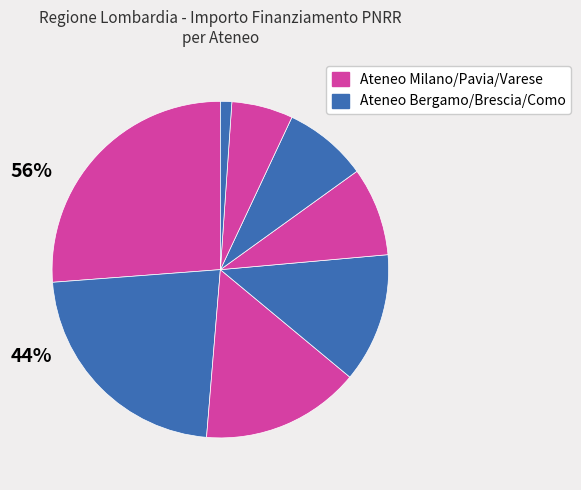

How many slices are in this pie chart?

8